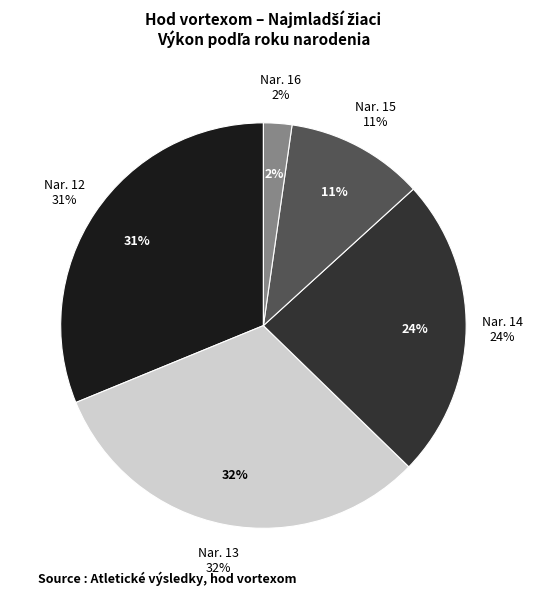

The 13 (Benčík) slice represents 1% of the pie. True or false?

False